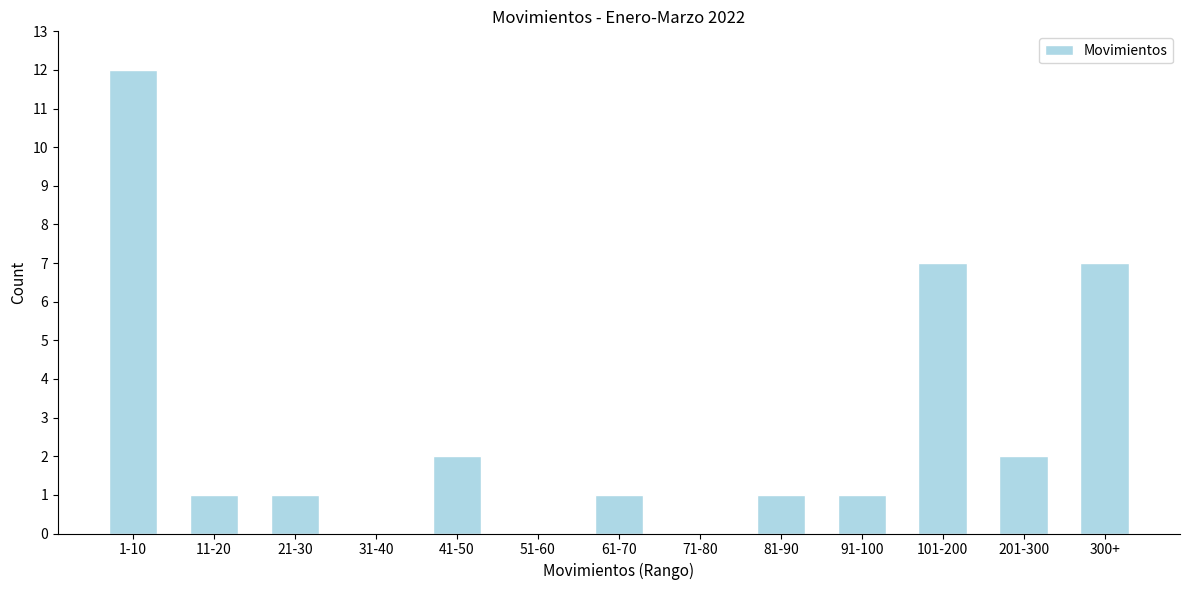

Reading right to left, extract all data points from this chart.

300+=7	201-300=2	101-200=7	91-100=1	81-90=1	71-80=0	61-70=1	51-60=0	41-50=2	31-40=0	21-30=1	11-20=1	1-10=12